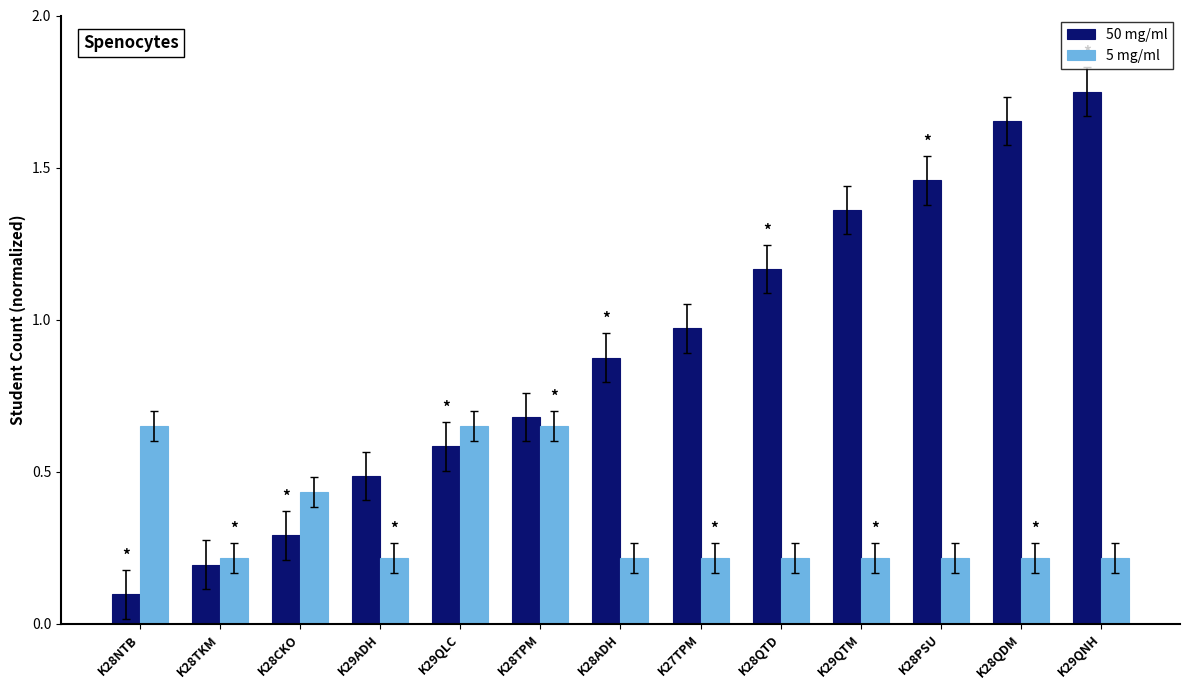

What is the lowest value of the 5 mg/ml series?

0.2